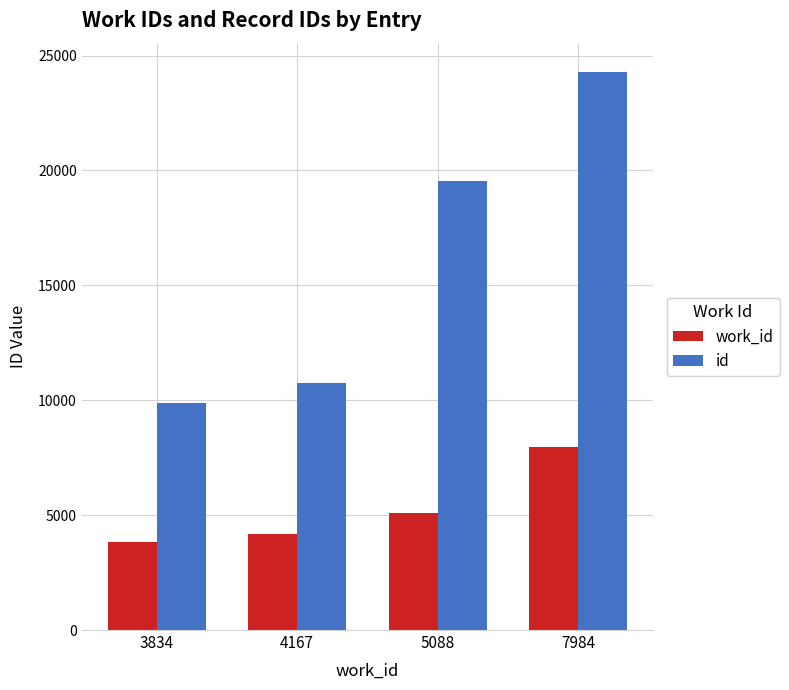

List the series in order of their peak value, highest first.

id, work_id